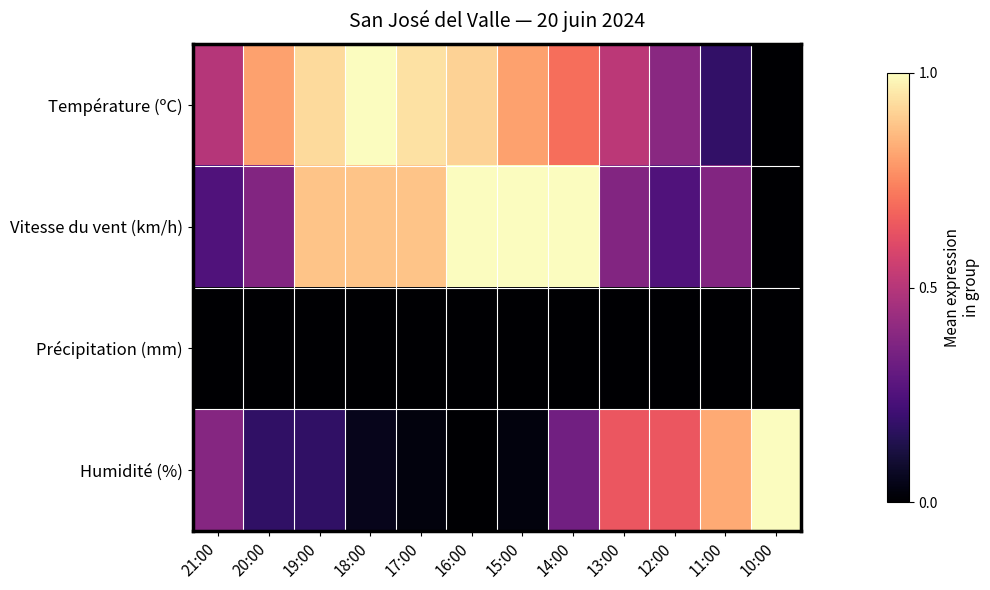

At how many categories does at least one series exceed 0?

12